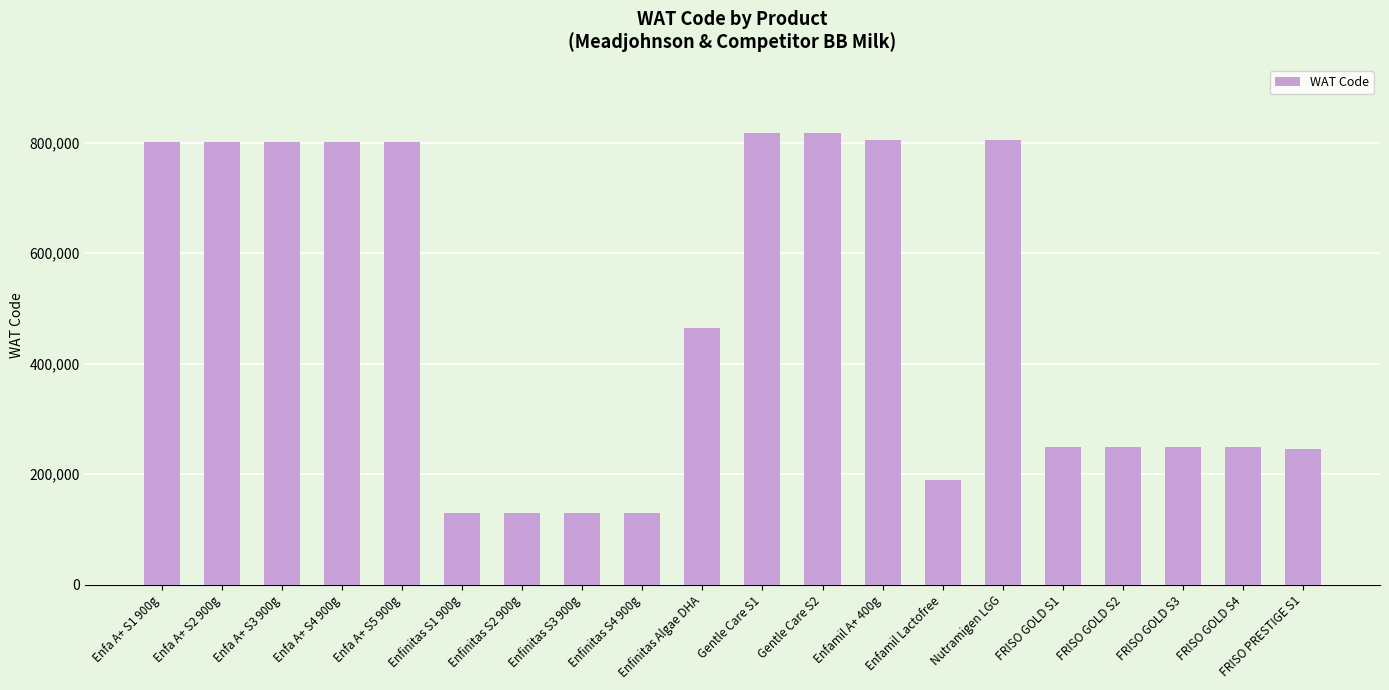

What is the value of the 3rd bar from the left?

801701